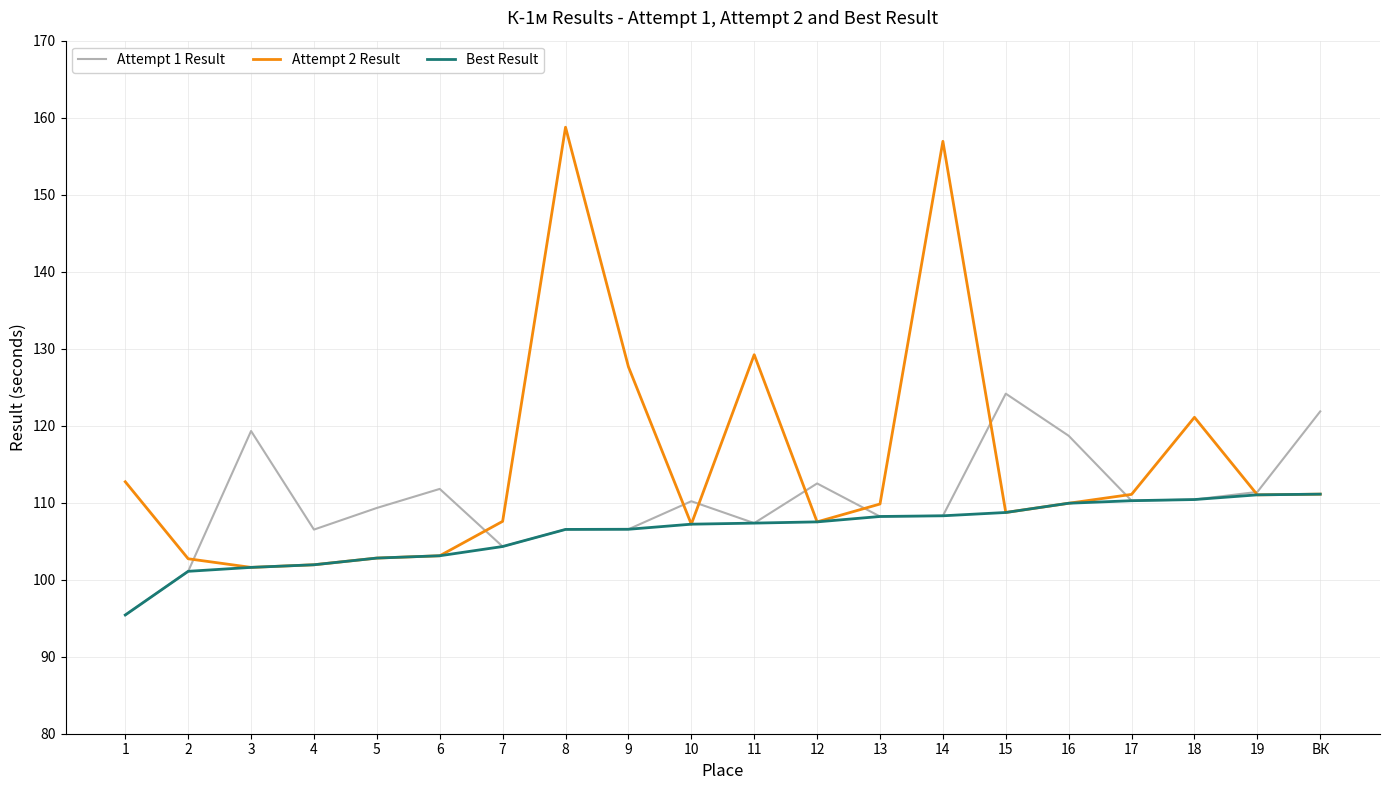

At which label is Attempt 2 Result closest to 130?

11